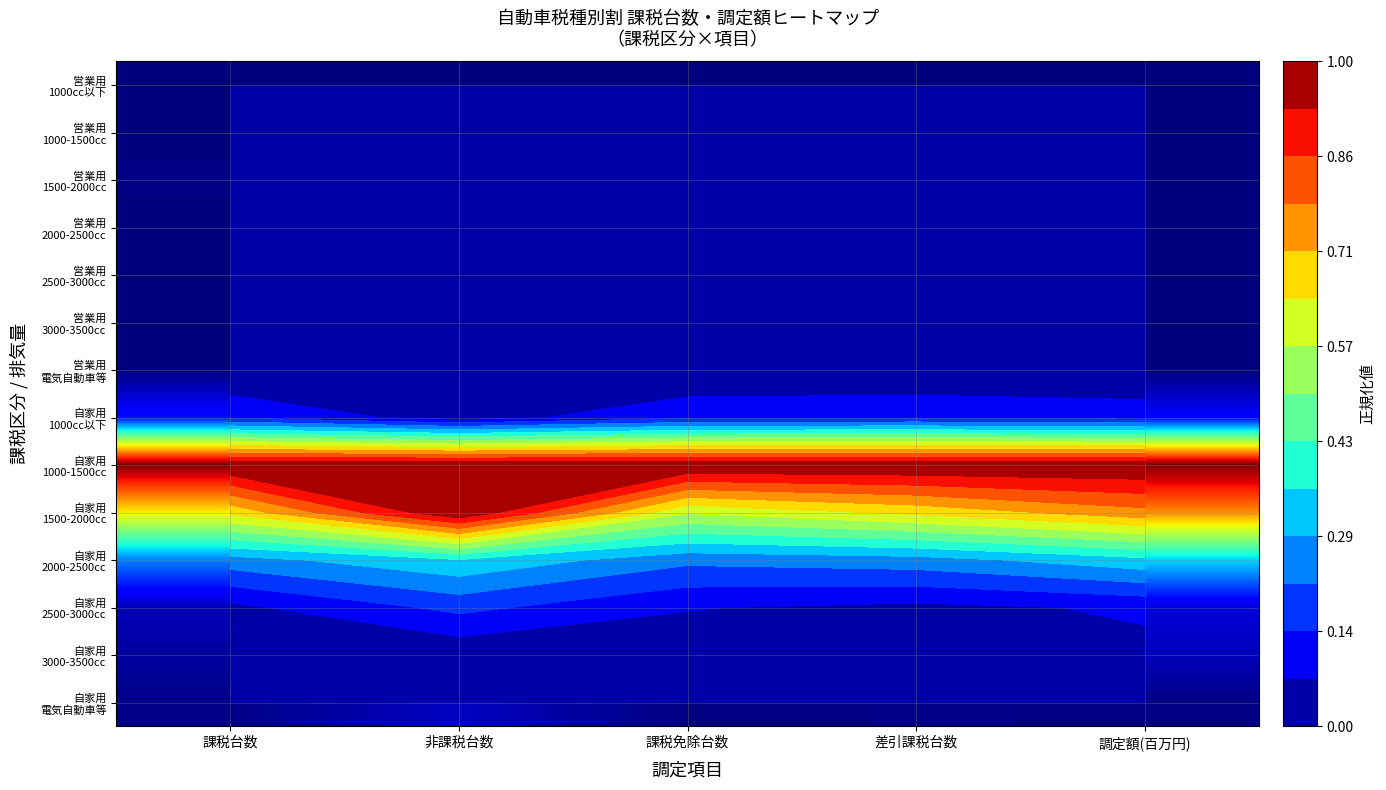

What is the total value across all series at 調定額(百万円)?

2.4